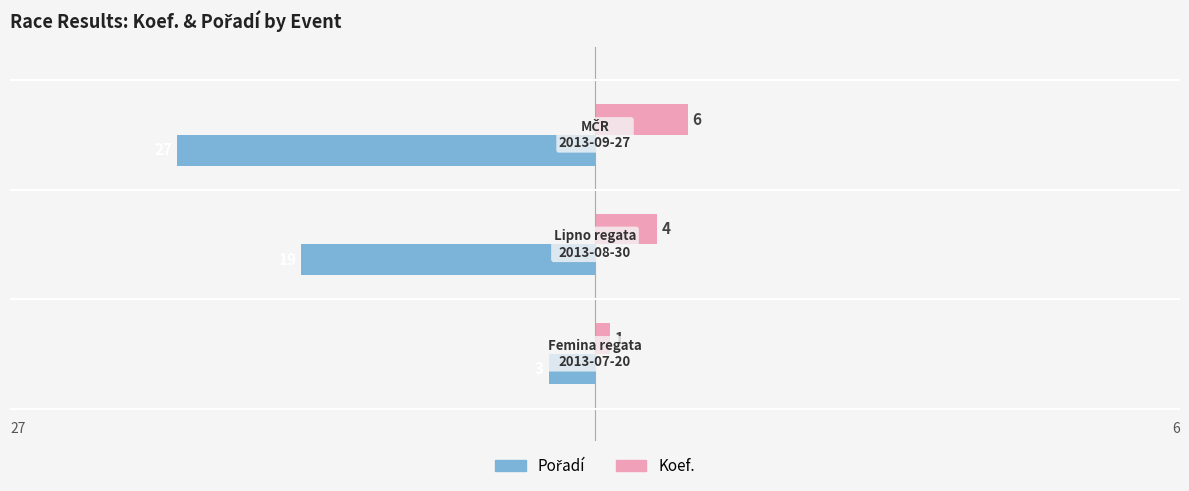

Which series has the largest total across all categories?

Koef.